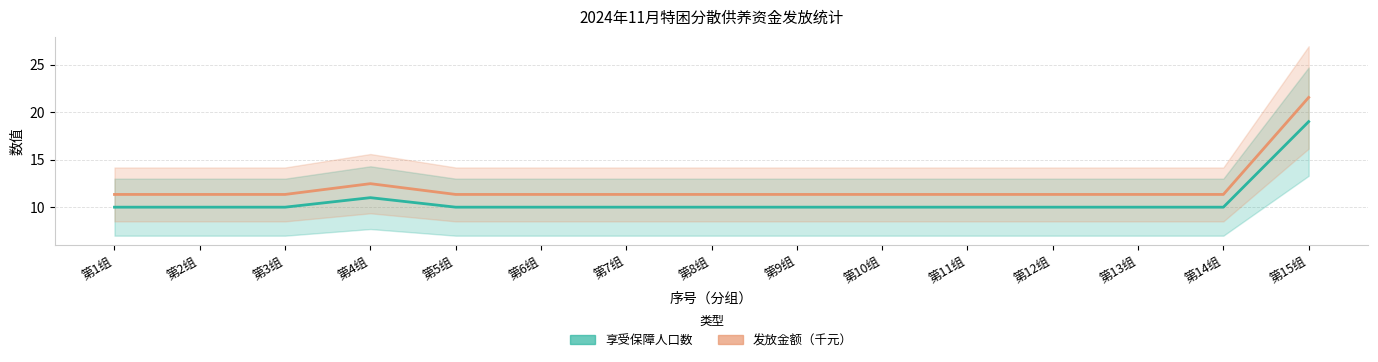

Reading right to left, transcribe all the data shown in this chart.

享受保障人口数: 第15组=19.0	第14组=10.0	第13组=10.0	第12组=10.0	第11组=10.0	第10组=10.0	第9组=10.0	第8组=10.0	第7组=10.0	第6组=10.0	第5组=10.0	第4组=11.0	第3组=10.0	第2组=10.0	第1组=10.0
发放金额（千元）: 第15组=21.5	第14组=11.3	第13组=11.3	第12组=11.3	第11组=11.3	第10组=11.3	第9组=11.3	第8组=11.3	第7组=11.3	第6组=11.3	第5组=11.3	第4组=12.5	第3组=11.3	第2组=11.3	第1组=11.3